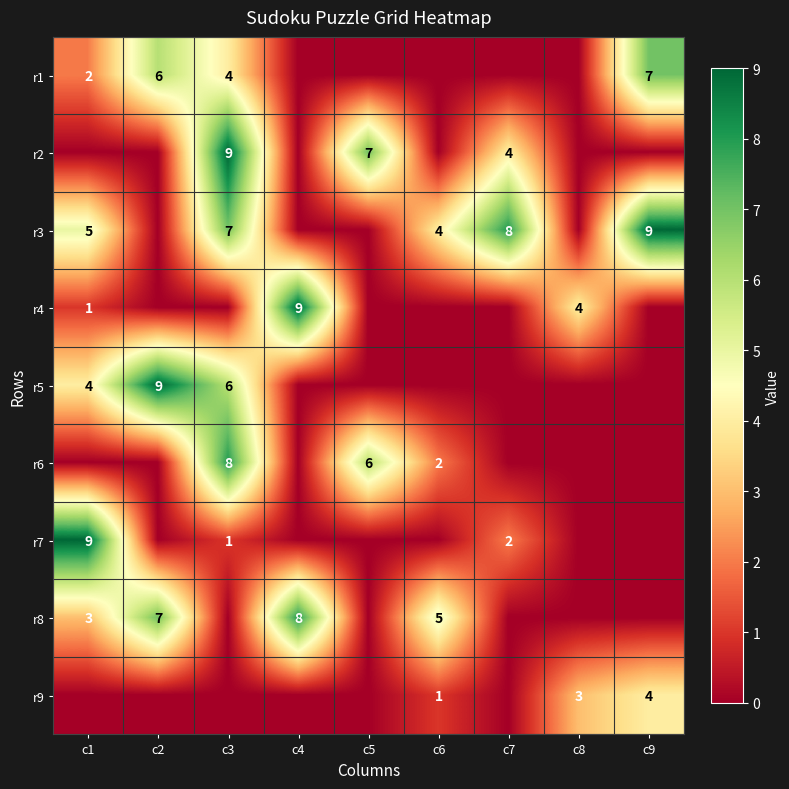

What is the sum of the r1 values at c1 and c2?

8